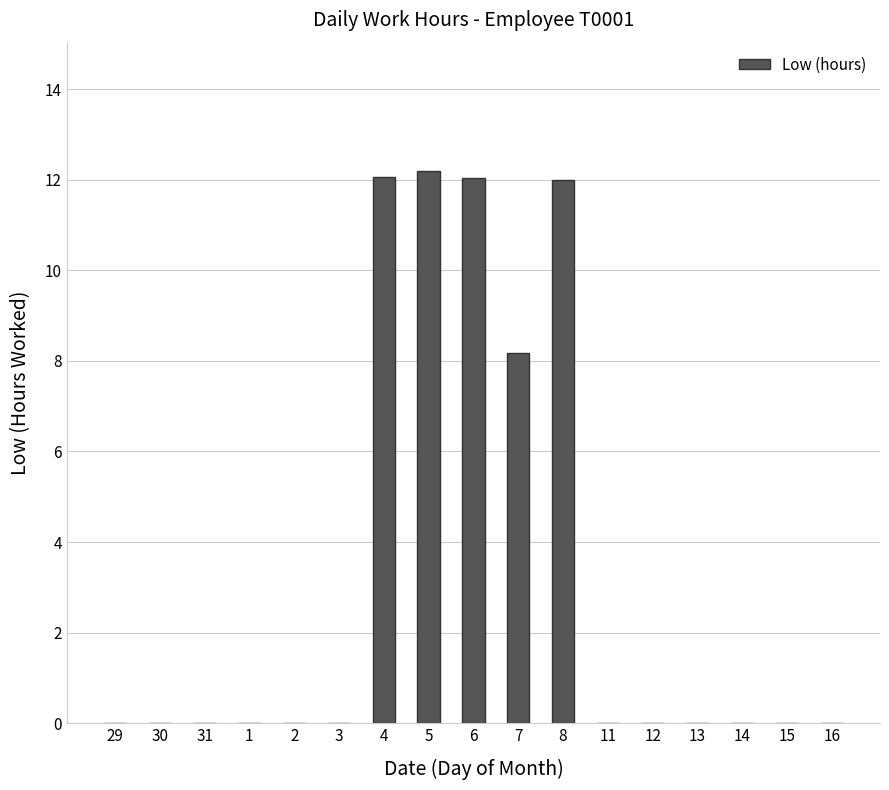

Is it true that the value at 11 is -7.4?

False